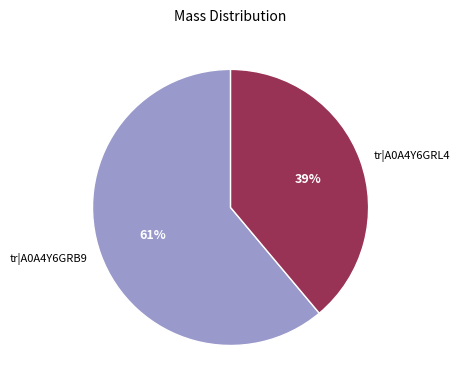

To the nearest percent, what is the difference between the largest and smallest slice percentages?

22%